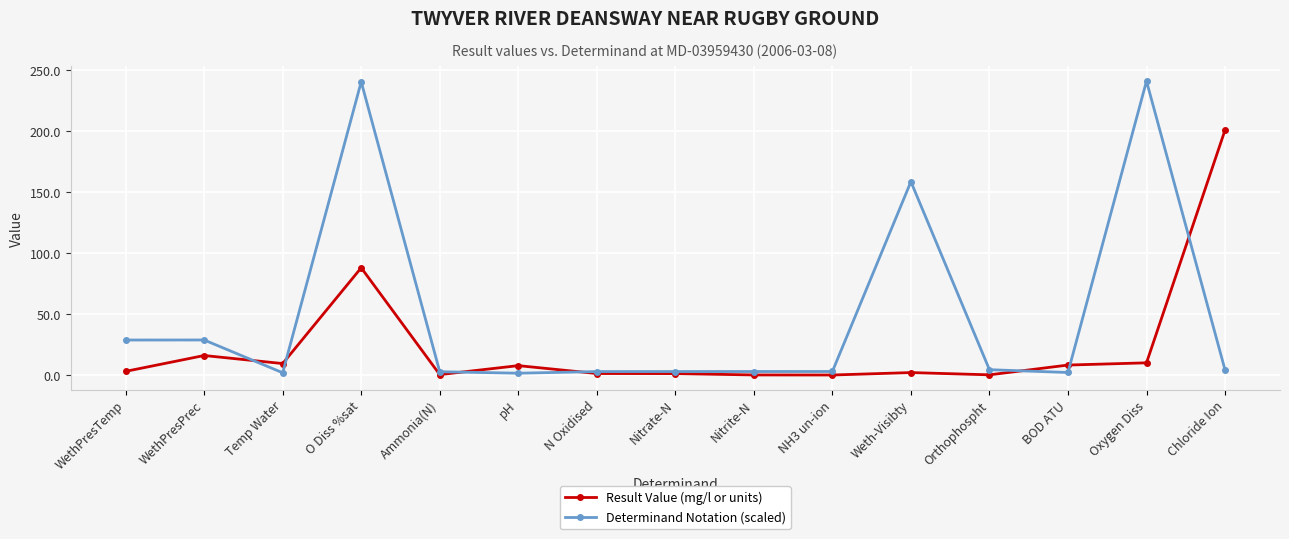

Which series has the widest spread of values?

Determinand Notation (scaled)